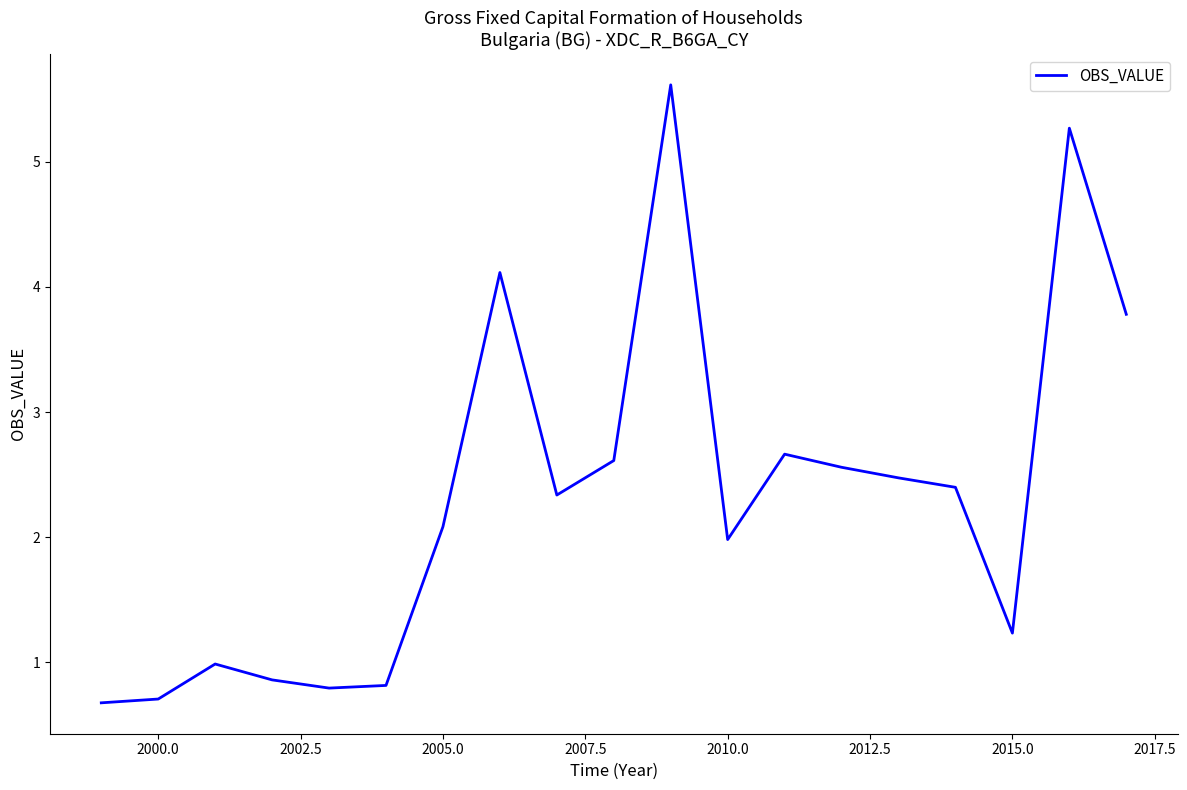

What is the maximum value shown in the chart?

5.6